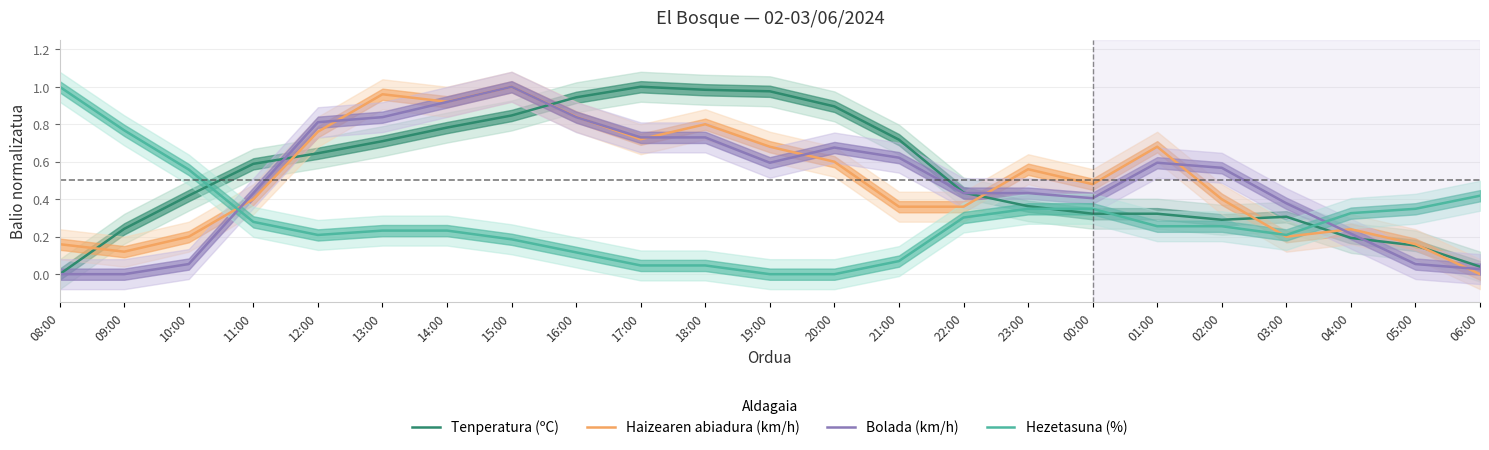

What is the sum of all Tenperatura (ºC) values?

12.2